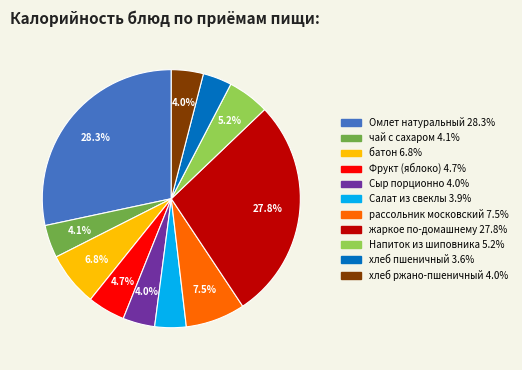

How many slices are in this pie chart?

11